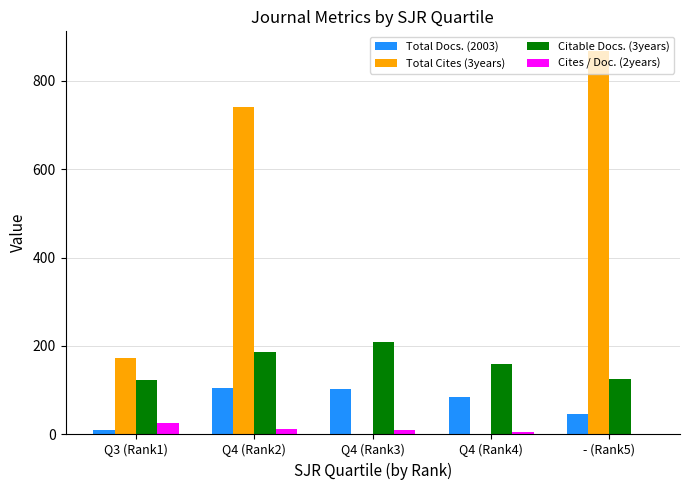

The value of Cites / Doc. (2years) at - (Rank5) is 1. True or false?

True